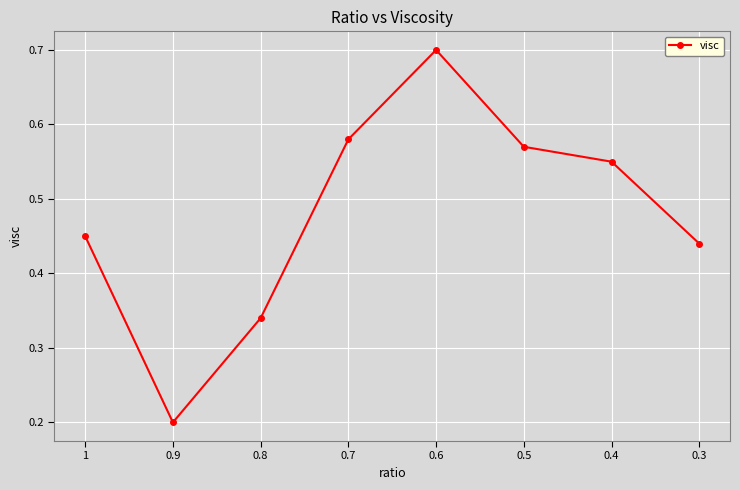

Between 0.5 and 0.7, which is larger?

0.7